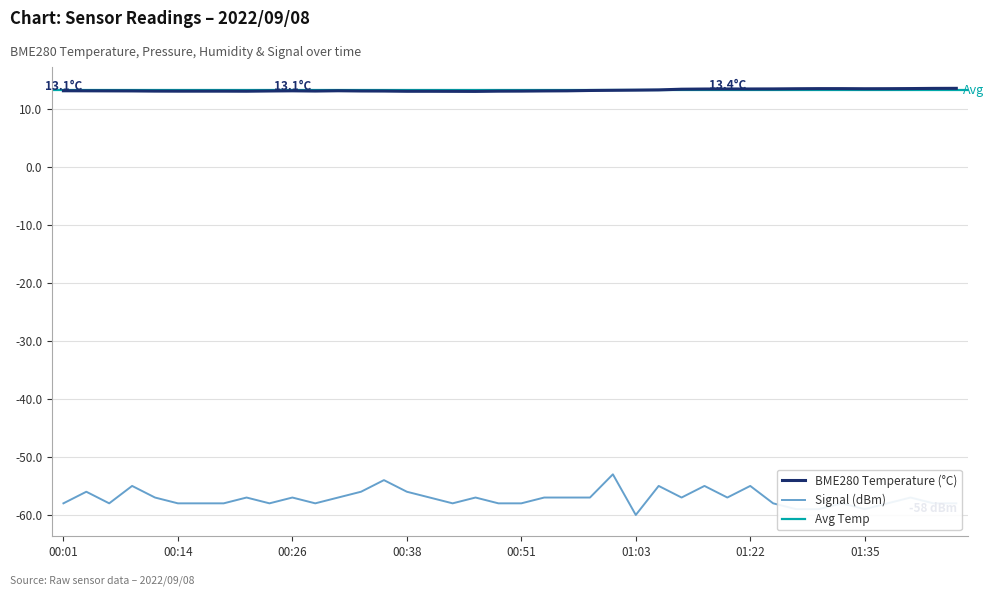

What is the approximate value of BME280_temperature at 00:16?

13.0